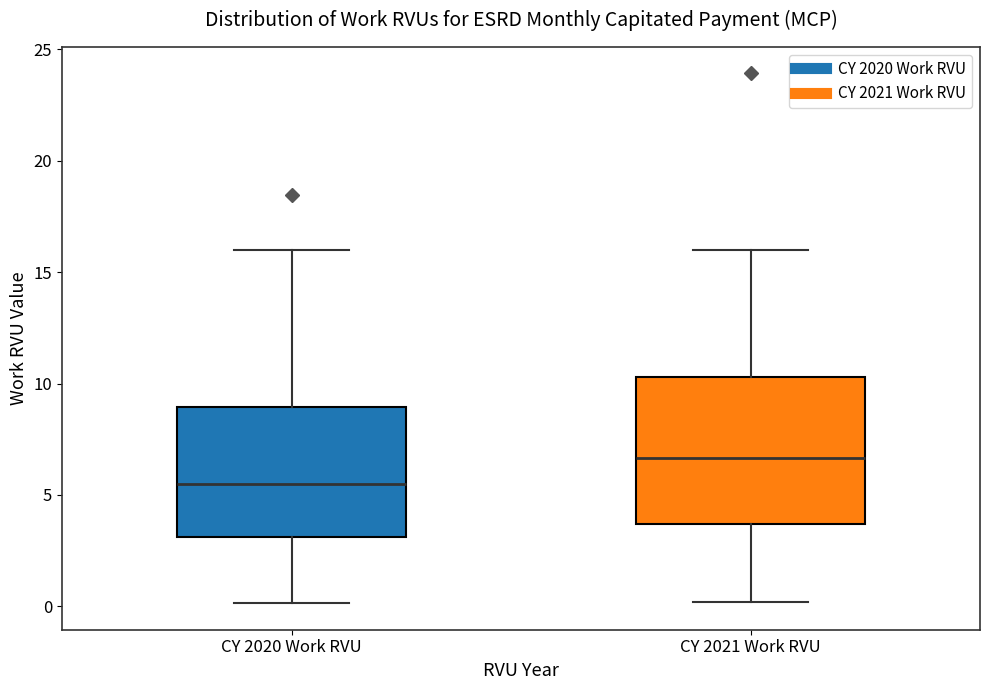

Comparing the boxes themselves (not the whiskers), which one is the tallest?

CY 2021 Work RVU